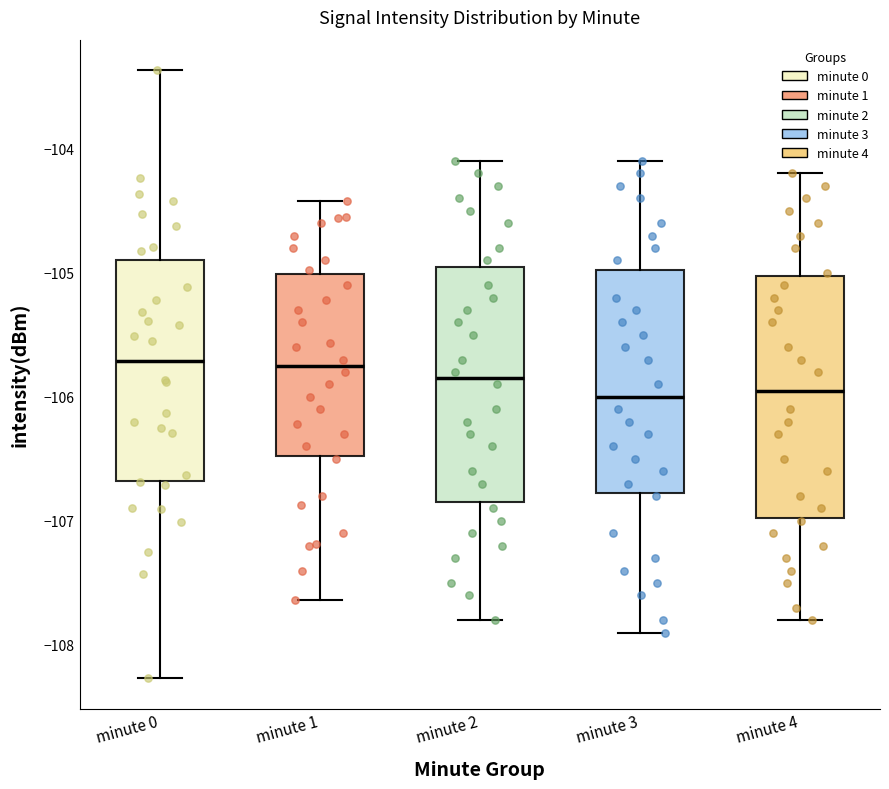

Reading left to right, transcribe this box plot: for each box, give where its median line is, the range the box spans, and where its two whiskers end, as read against the y-axis. The values are not printed on the chart, so give them approximately, as read against the axis.

minute 0: median -105.7, box -106.7 to -104.9, whiskers -108.3 to -103.4
minute 1: median -105.7, box -106.5 to -105.0, whiskers -107.6 to -104.4
minute 2: median -105.8, box -106.8 to -104.9, whiskers -107.8 to -104.1
minute 3: median -106.0, box -106.8 to -105.0, whiskers -107.9 to -104.1
minute 4: median -105.9, box -107.0 to -105.0, whiskers -107.8 to -104.2